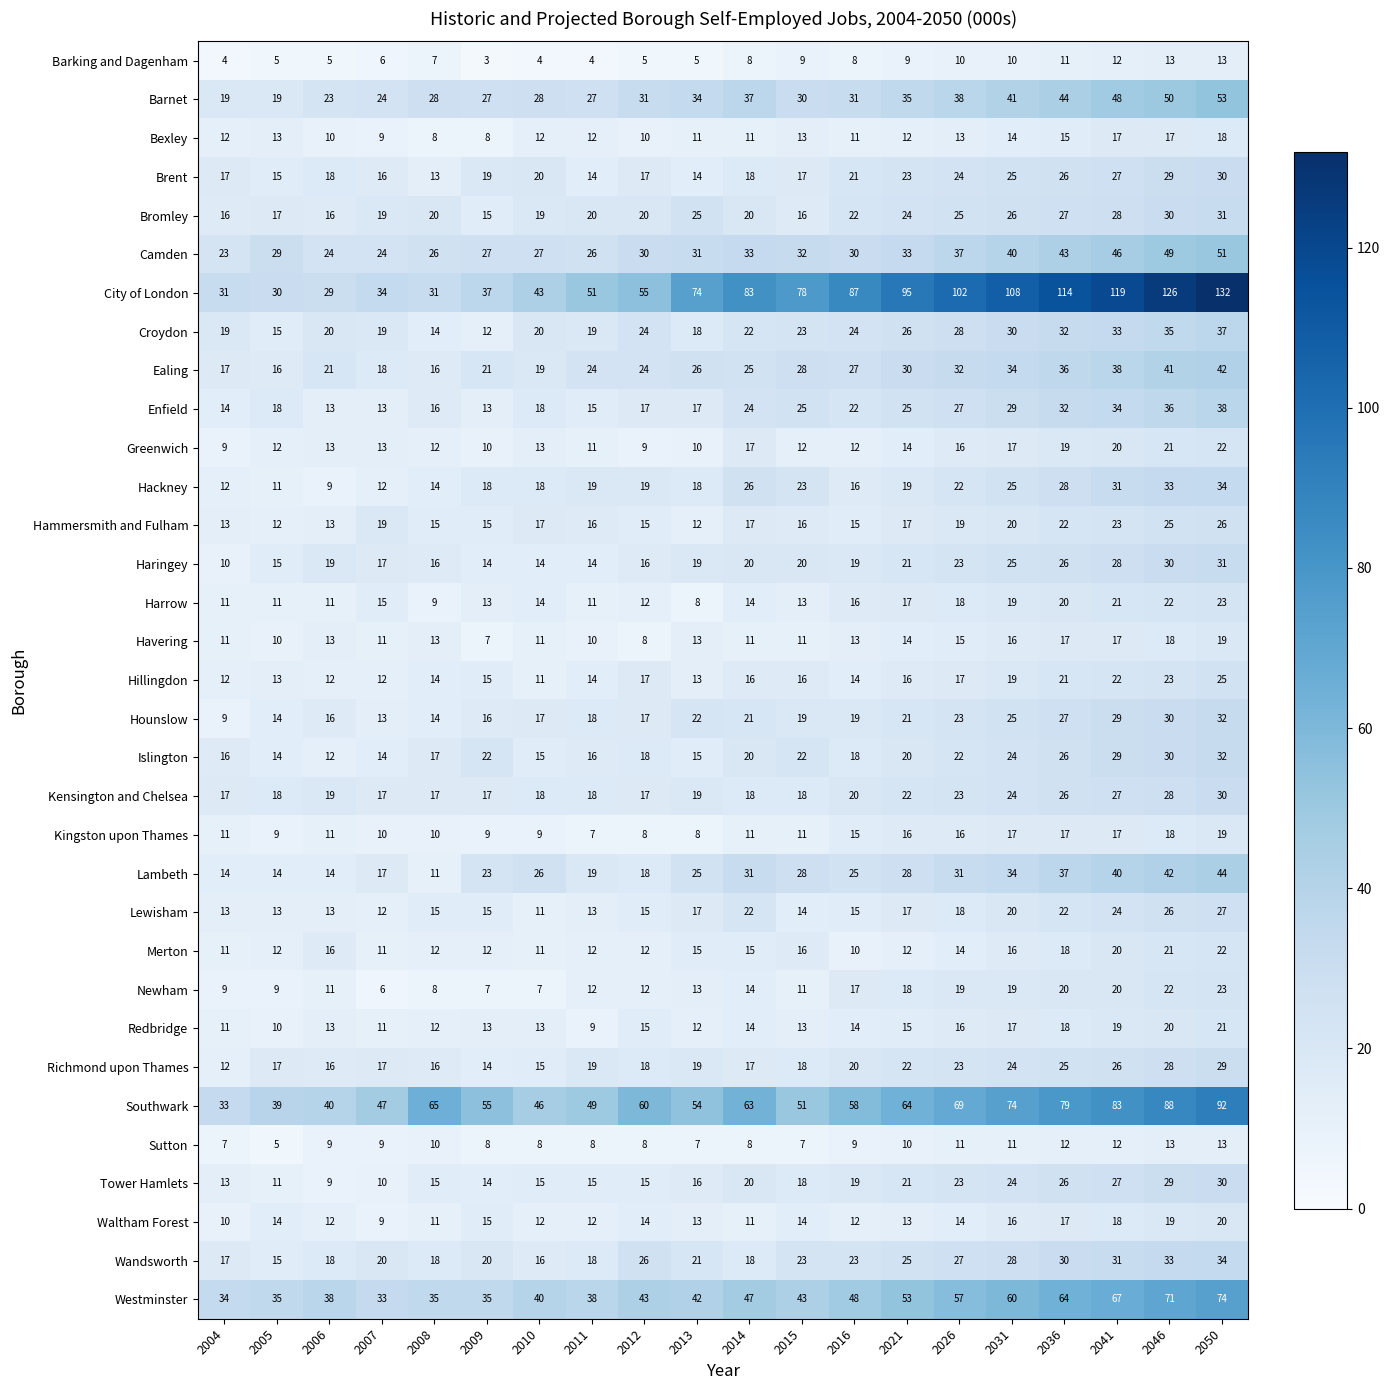

Count the Barking and Dagenham values in the range 5 to 10.

12